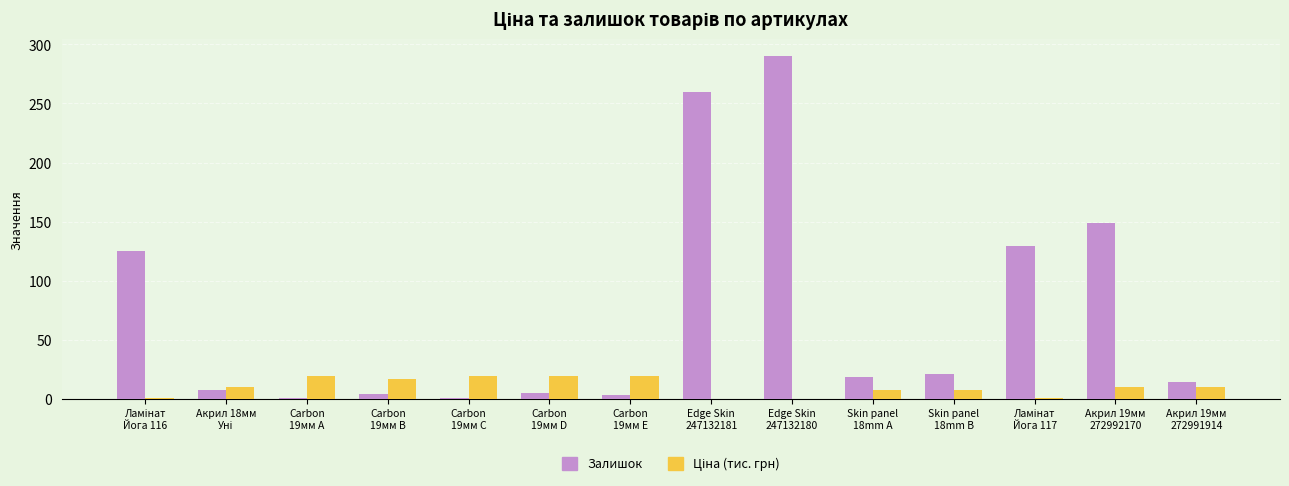

Which series has the largest total across all categories?

Залишок